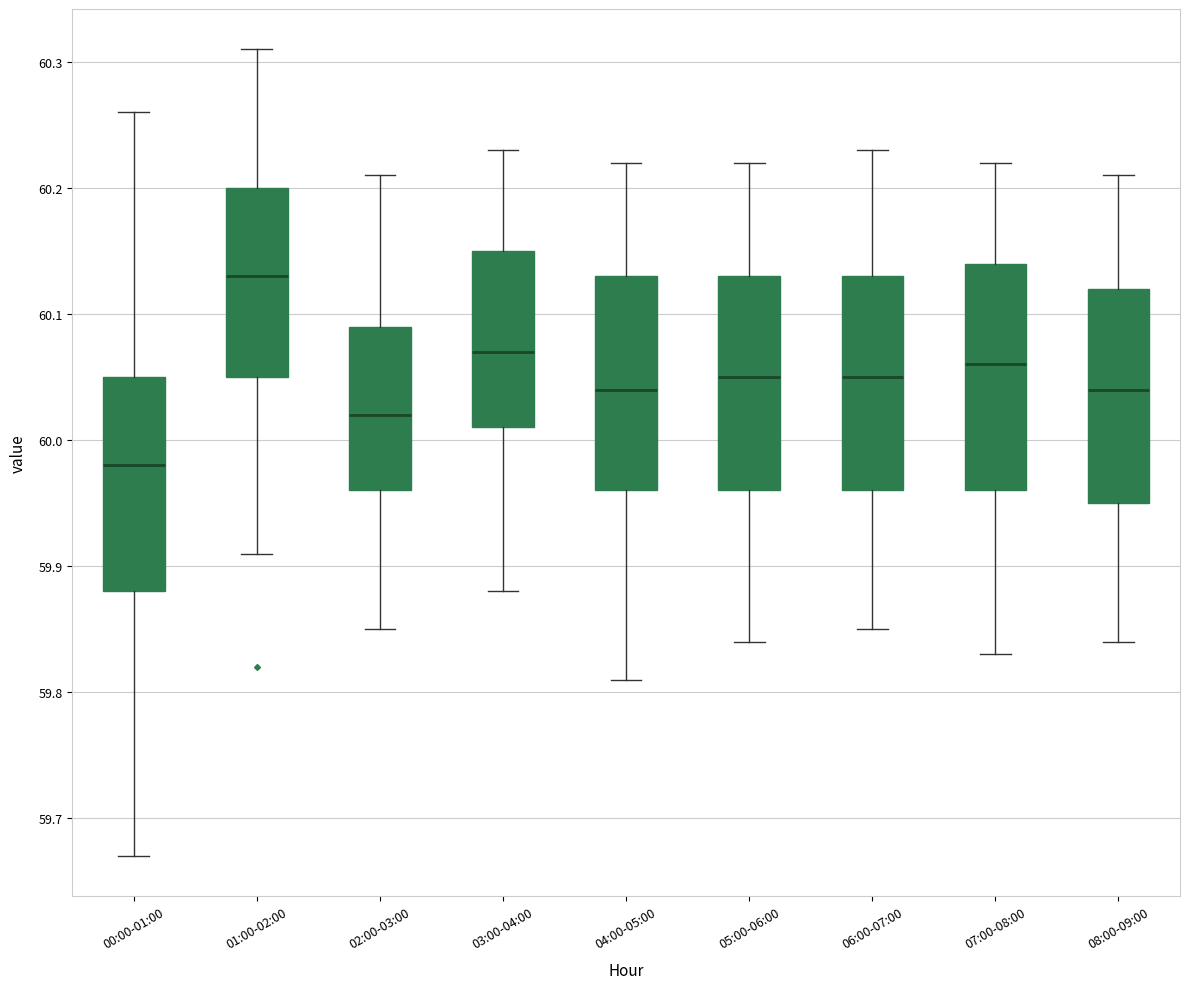

Where does the median line of the box for 01:00-02:00 sit on the y-axis? The values are not printed on the chart, so give them approximately, as read against the axis.

60.13